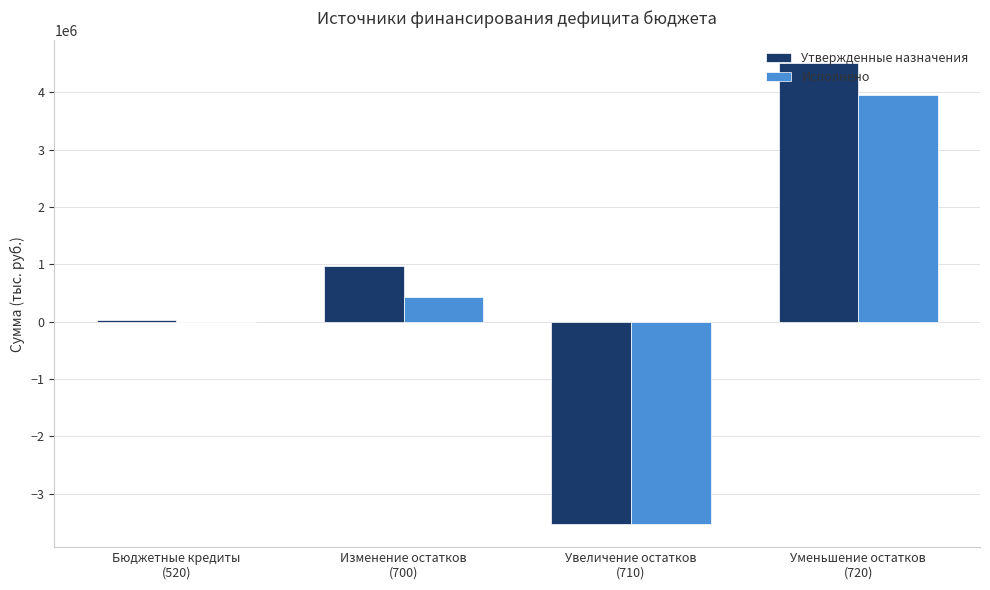

What is the maximum value for Утвержденные назначения?

4505479.1